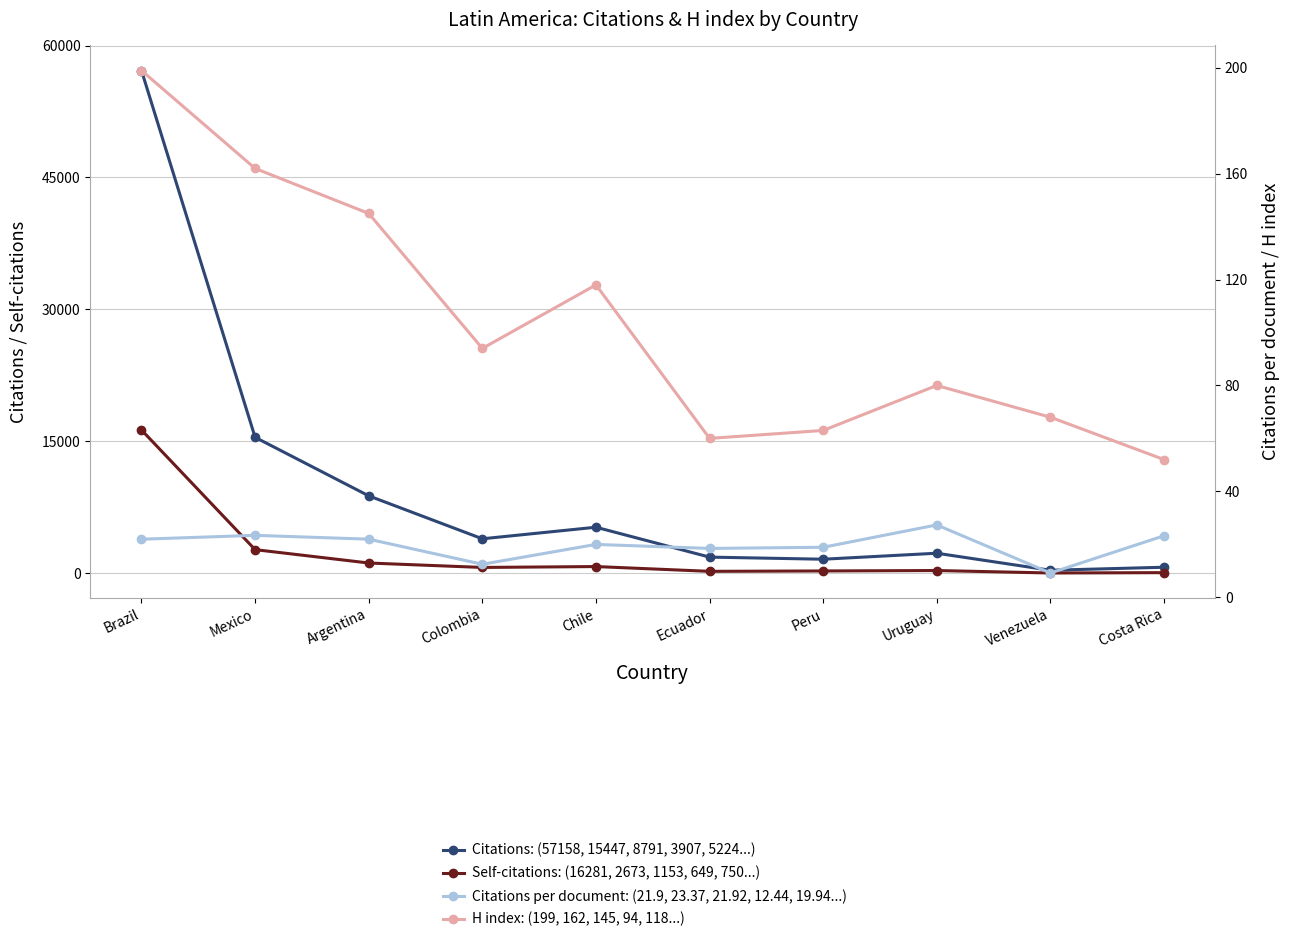

Reading right to left, transcribe all the data shown in this chart.

Citations: 673.0	329.0	2266.0	1584.0	1824.0	5224.0	3907.0	8791.0	15447.0	57158.0
Self-citations: 57.0	18.0	298.0	249.0	206.0	750.0	649.0	1153.0	2673.0	16281.0
Citations per document: 23.2	9.1	27.3	18.9	18.4	19.9	12.4	21.9	23.4	21.9
H index: 52.0	68.0	80.0	63.0	60.0	118.0	94.0	145.0	162.0	199.0